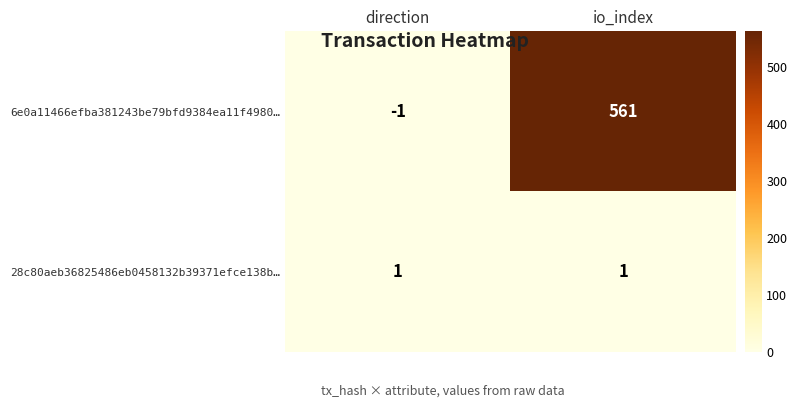

The value of 6e0a11466efba381243be79bfd9384ea11f4980… at io_index is 561. True or false?

True